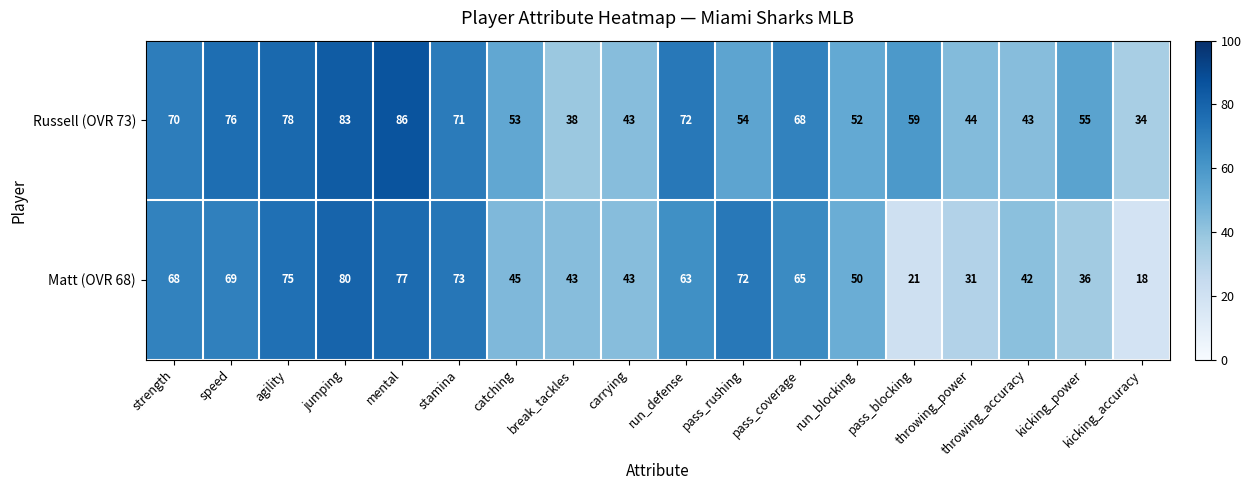

Rank the series at pass_coverage from highest to lowest value.

Russell (OVR 73), Matt (OVR 68)